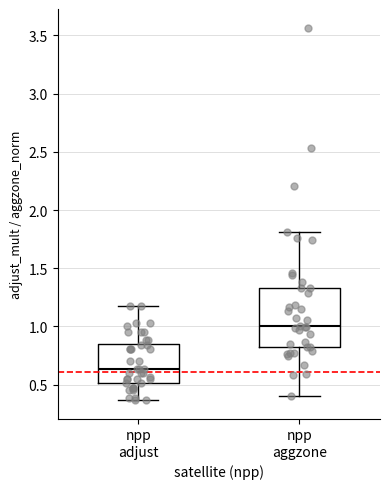

Reading left to right, transcribe this box plot: for each box, give where its median line is, the range the box spans, and where its two whiskers end, as read against the y-axis. The values are not printed on the chart, so give them approximately, as read against the axis.

npp adjust: median 0.65, box 0.50 to 0.85, whiskers 0.35 to 1.15
npp aggzone: median 1.00, box 0.80 to 1.35, whiskers 0.40 to 1.80